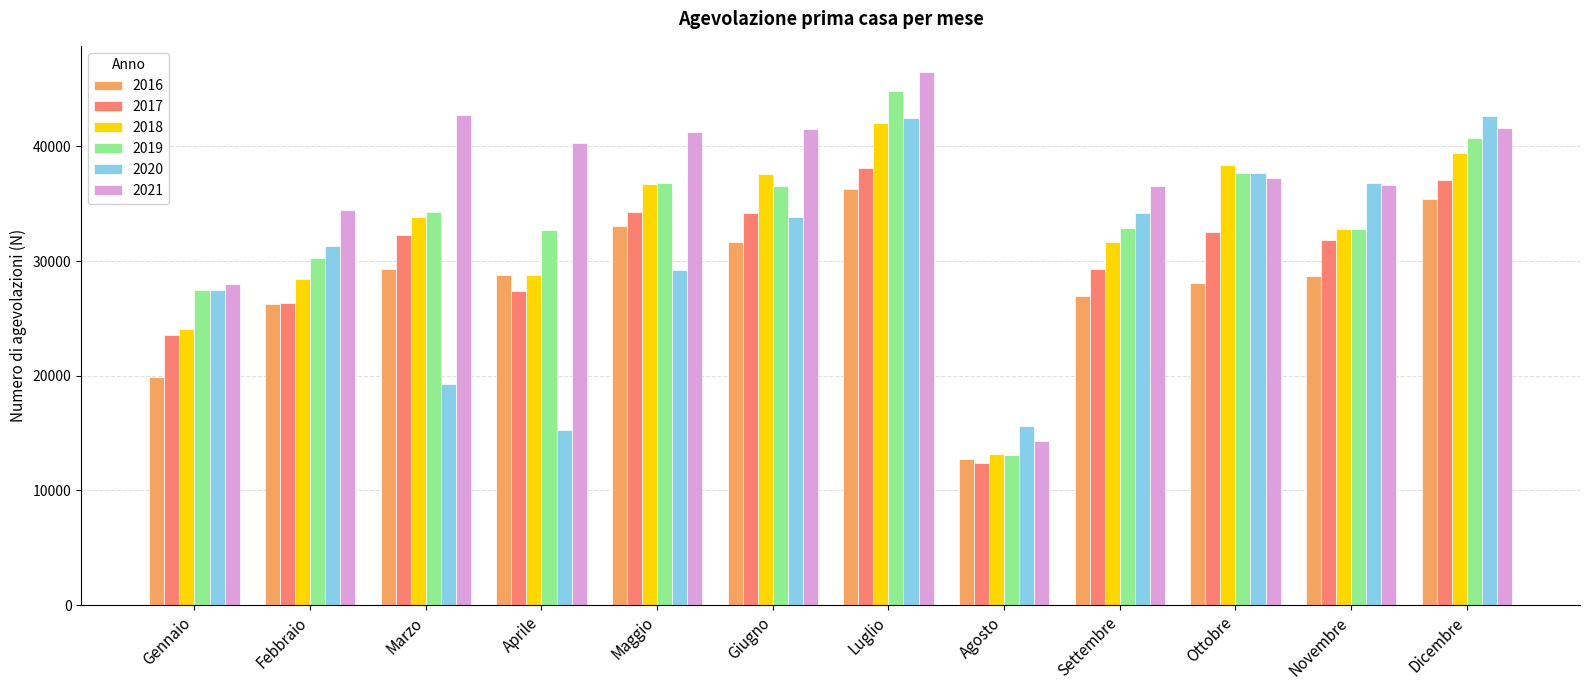

Which label corresponds to the smallest value in the chart?

Agosto